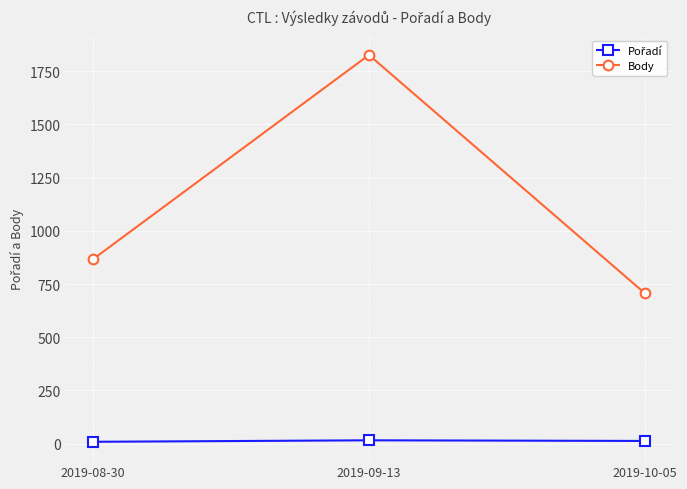

How many distinct data groups are displayed?

2